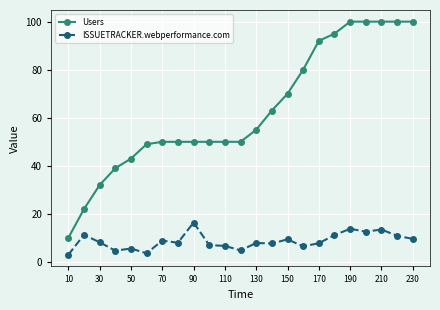

True or false: ISSUETRACKER.webperformance.com and Users intersect in this chart.

False